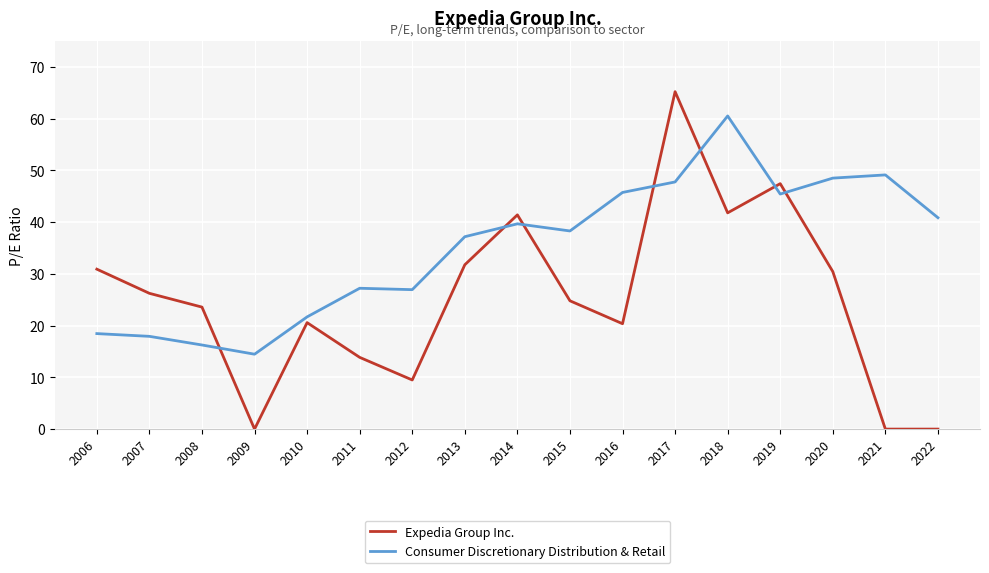

Rank the series at 2010 from highest to lowest value.

Consumer Discretionary Distribution & Retail, Expedia Group Inc.